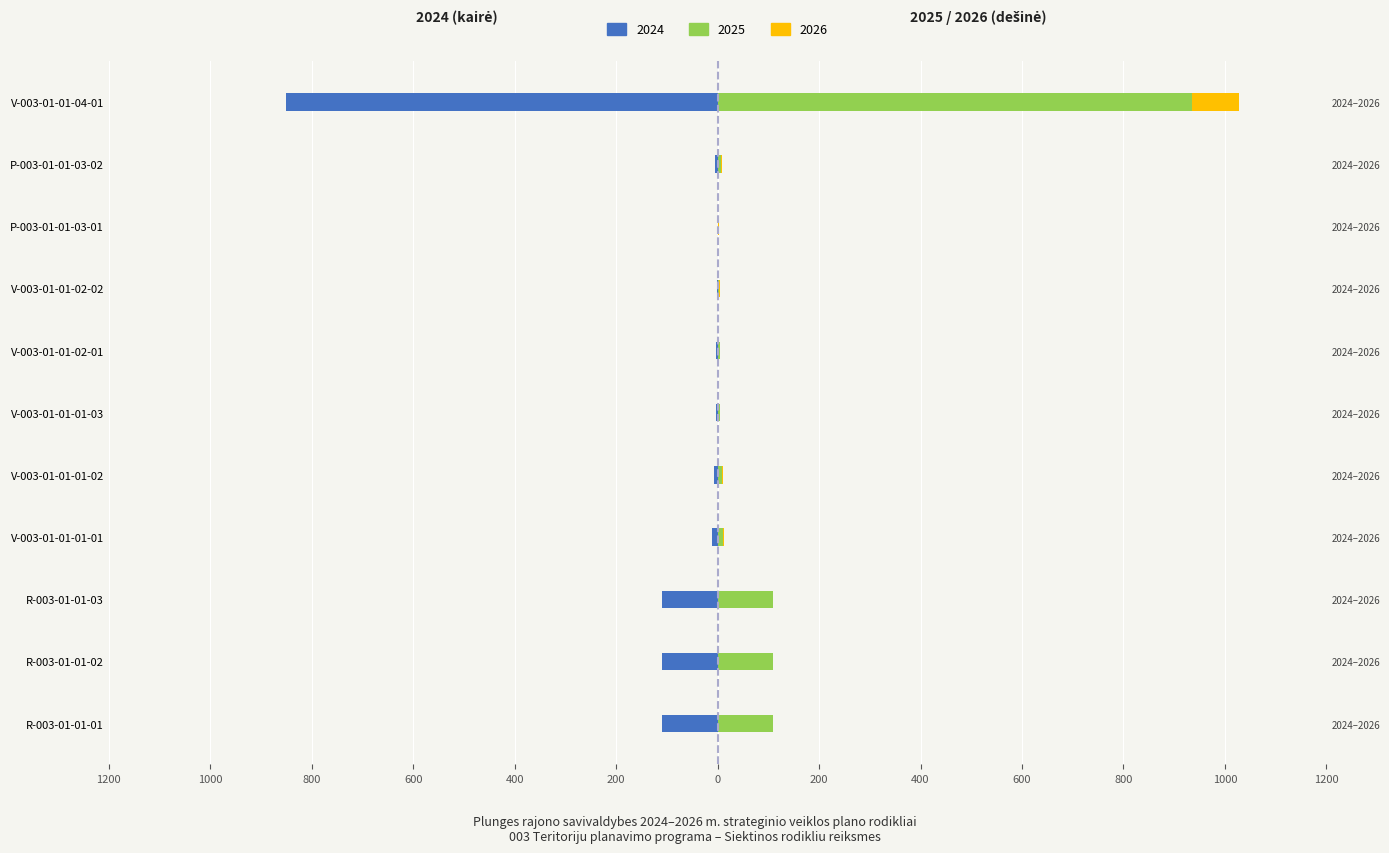

True or false: 2026 has a value of -43 at V-003-01-01-02-01.

False